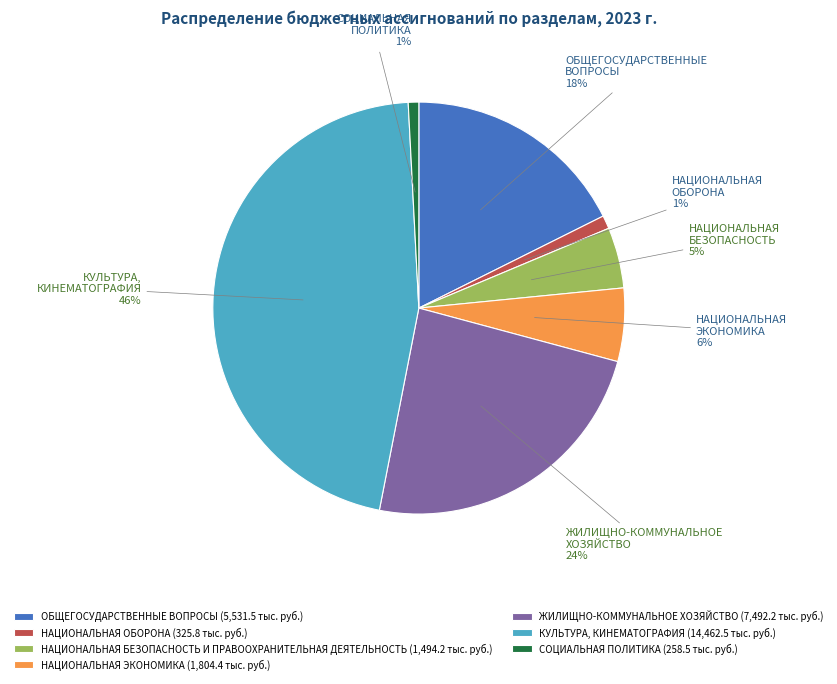

To the nearest percent, what is the difference between the ОБЩЕГОСУДАРСТВЕННЫЕ ВОПРОСЫ and НАЦИОНАЛЬНАЯ БЕЗОПАСНОСТЬ И ПРАВООХРАНИТЕЛЬНАЯ ДЕЯТЕЛЬНОСТЬ slice percentages?

13%